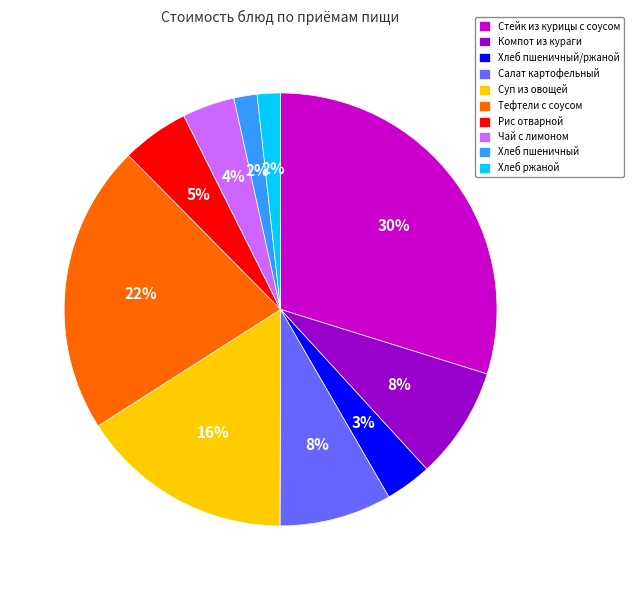

Count the number of slices in the pie.

10